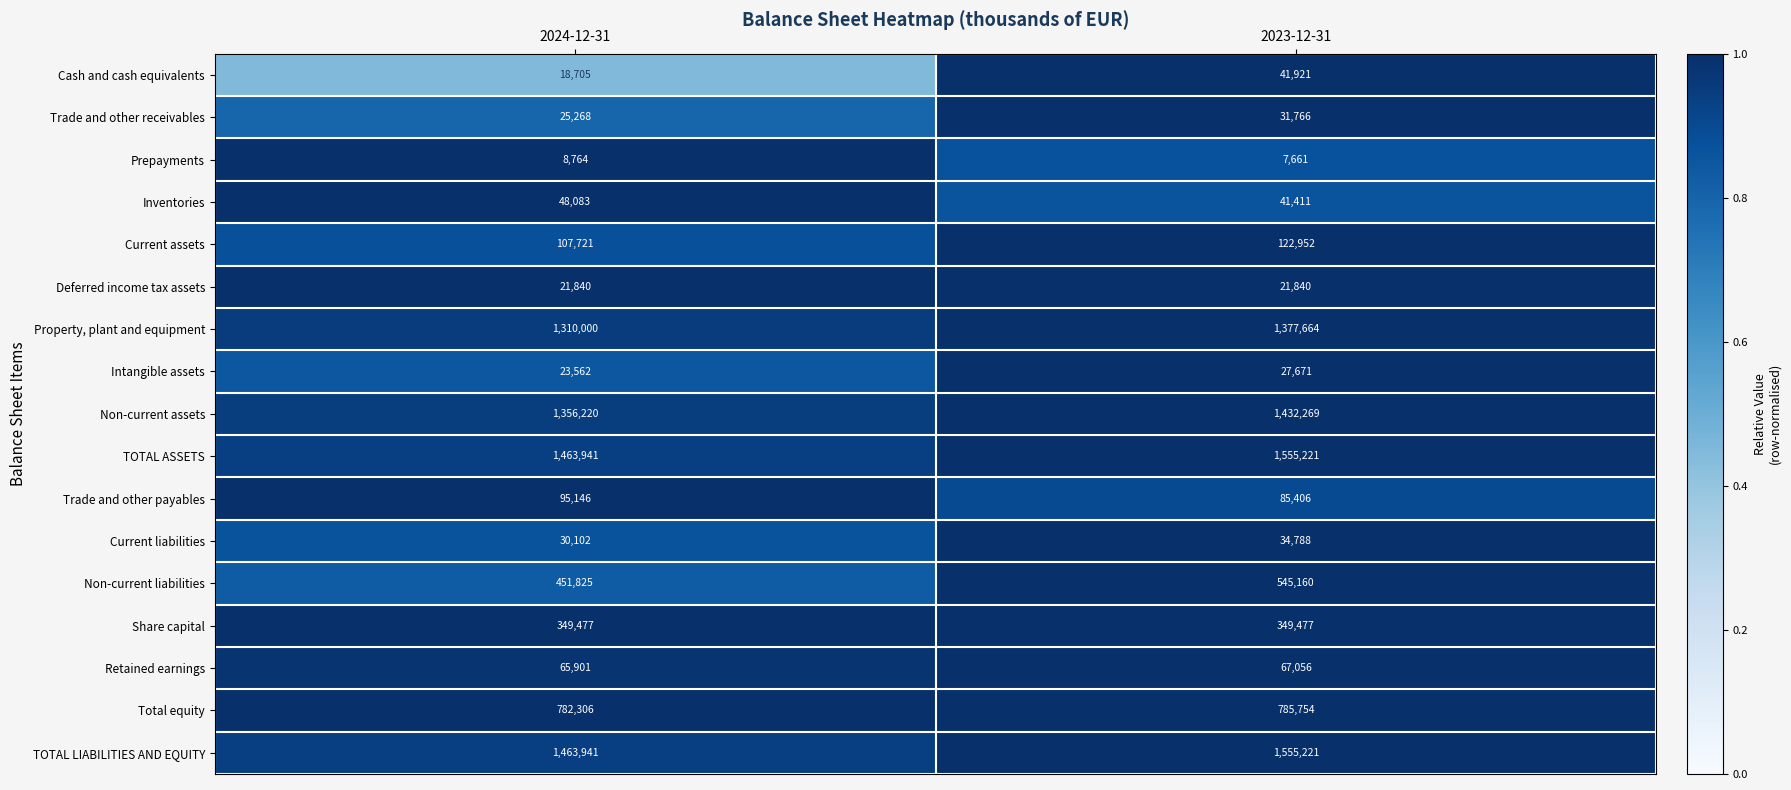

What is the approximate value of Deferred income tax assets at 2023-12-31?

21840